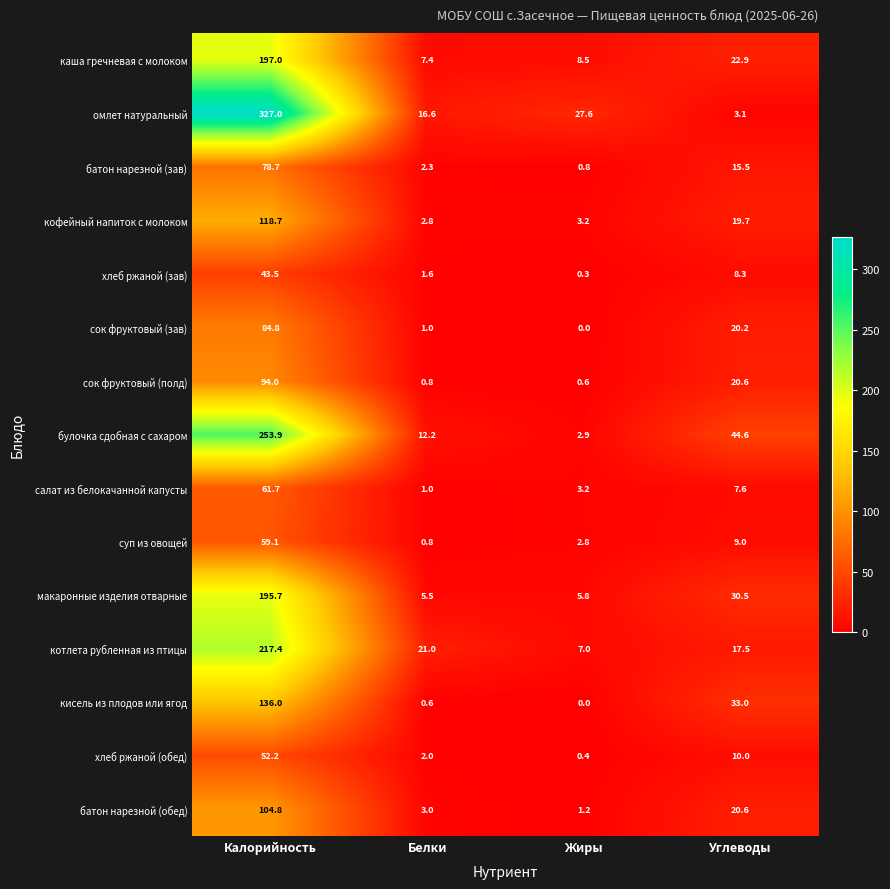

At which category is the sum across all series the highest?

Калорийность